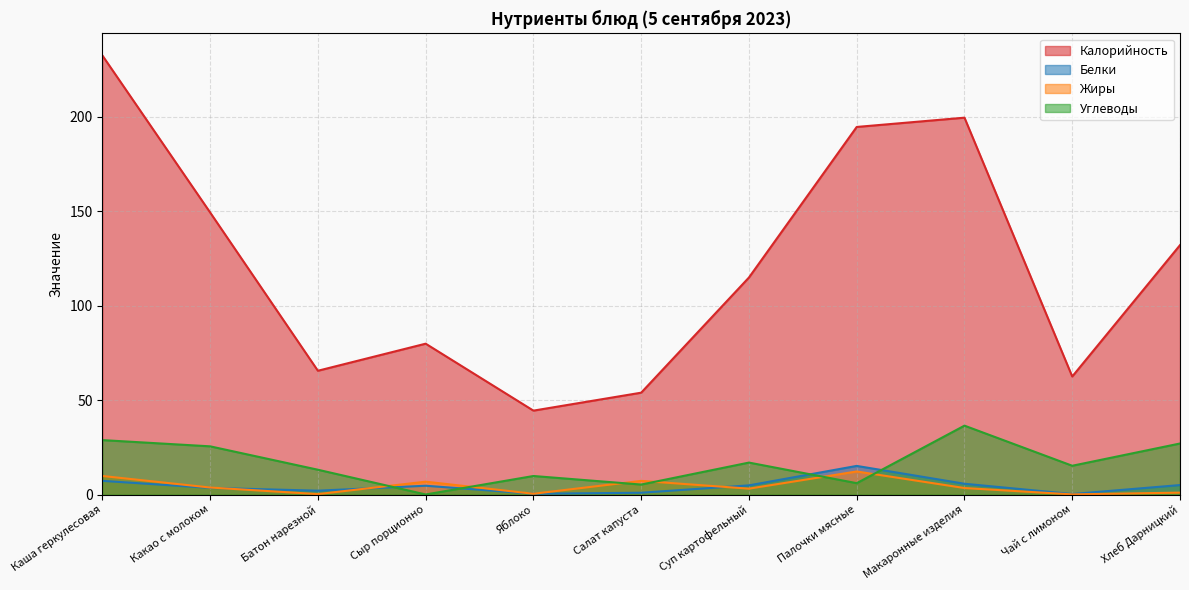

Where is the first local minimum for Жиры?

Батон нарезной